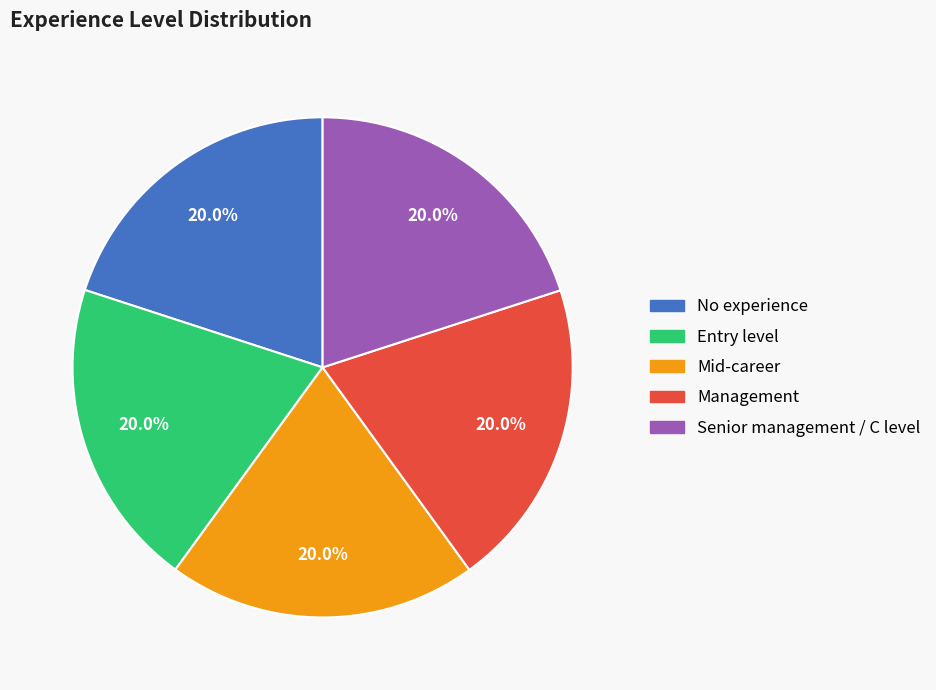

The Entry level slice represents 13% of the pie. True or false?

False